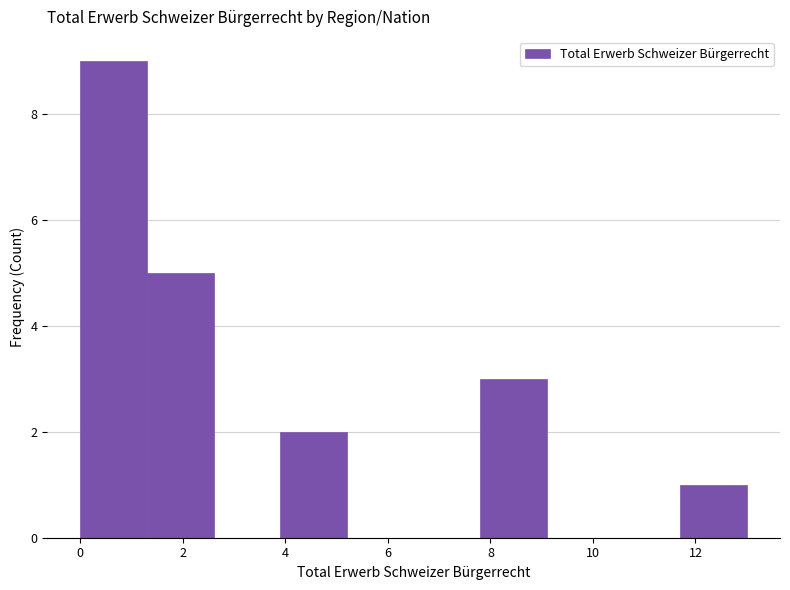

Reading left to right, transcribe this chart: for each bar, give the range it covers on the x-axis and its height. Neither the bar edges nor the heights are printed on the chart, so give them approximately, as read against the axes.

0.0 to 1.3: 9
1.3 to 2.6: 5
2.6 to 3.9: 0
3.9 to 5.2: 2
5.2 to 6.5: 0
6.5 to 7.8: 0
7.8 to 9.1: 3
9.1 to 10.4: 0
10.4 to 11.7: 0
11.7 to 13.0: 1